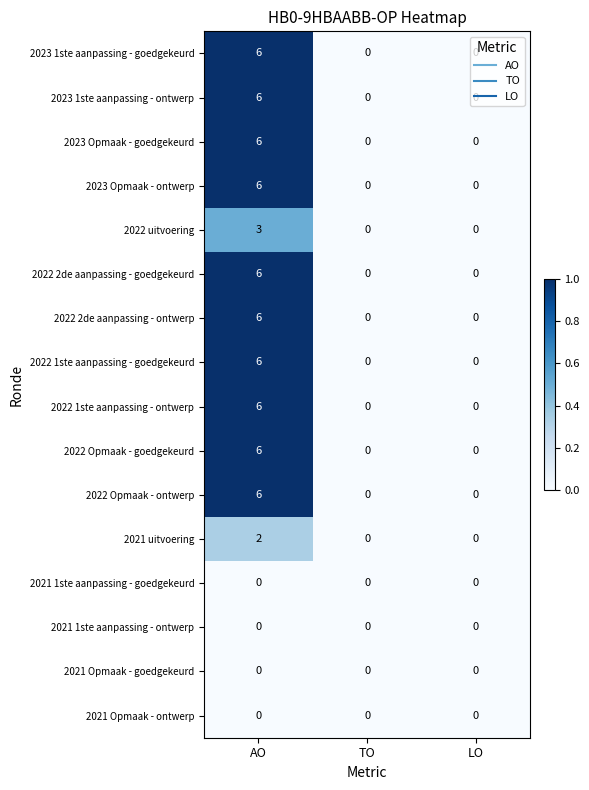

What is the sum of all 2023 1ste aanpassing - goedgekeurd values?

6